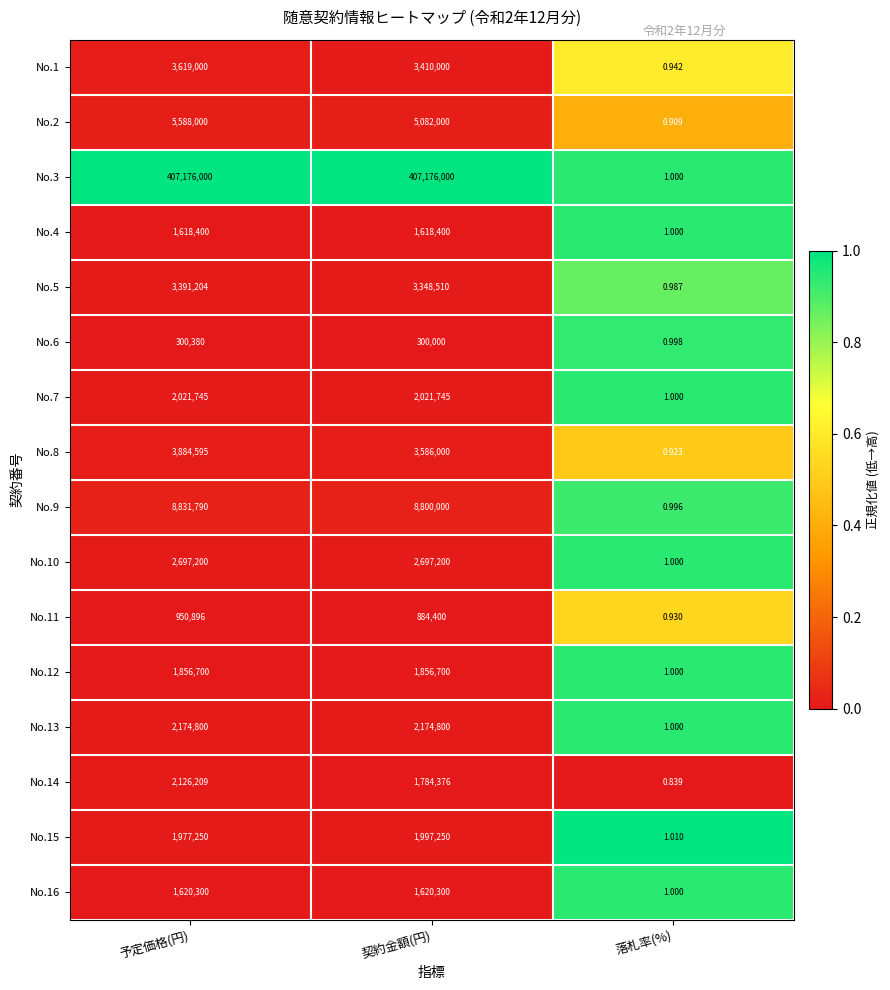

Where does the No.6 series first go above 300000?

予定価格(円)